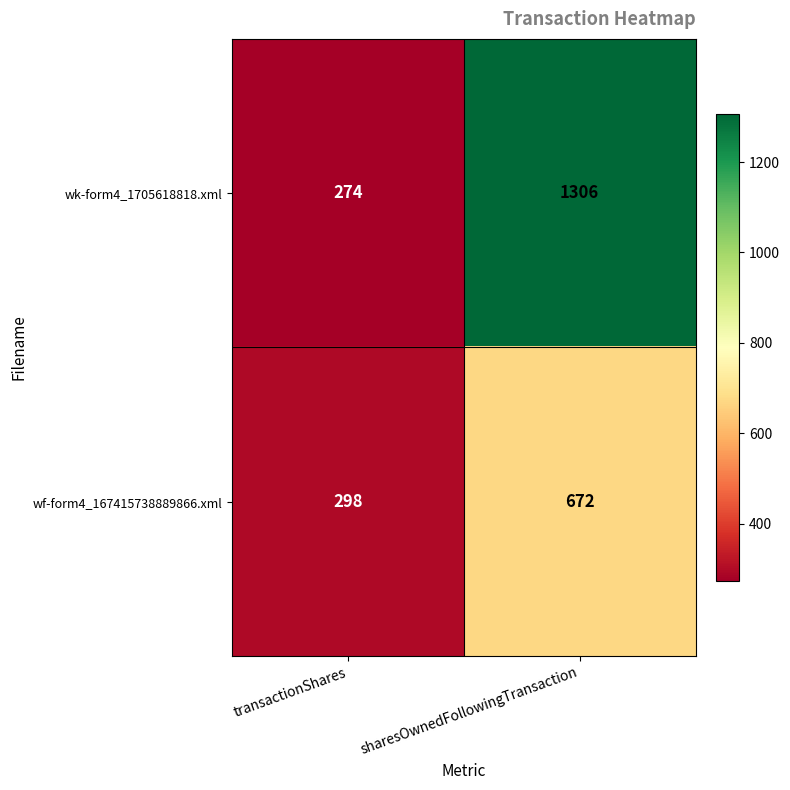

Rank the series at transactionShares from highest to lowest value.

wf-form4_167415738889866.xml, wk-form4_1705618818.xml